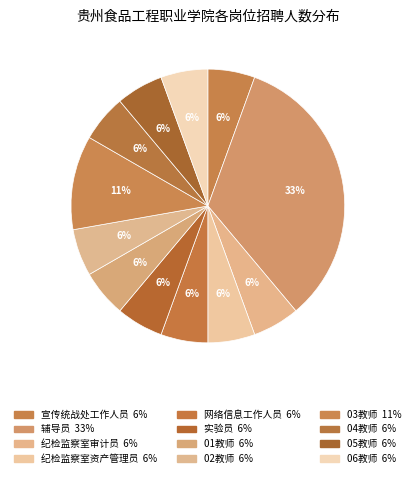

How many slices are in this pie chart?

12